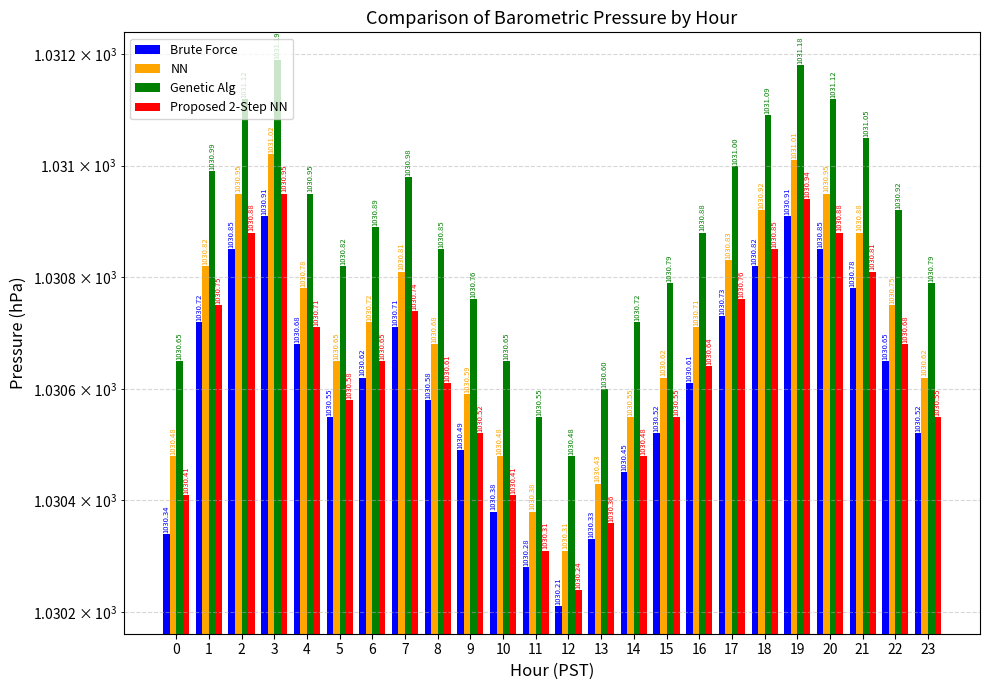

Where is Genetic Alg nearest to the value 1030?

12